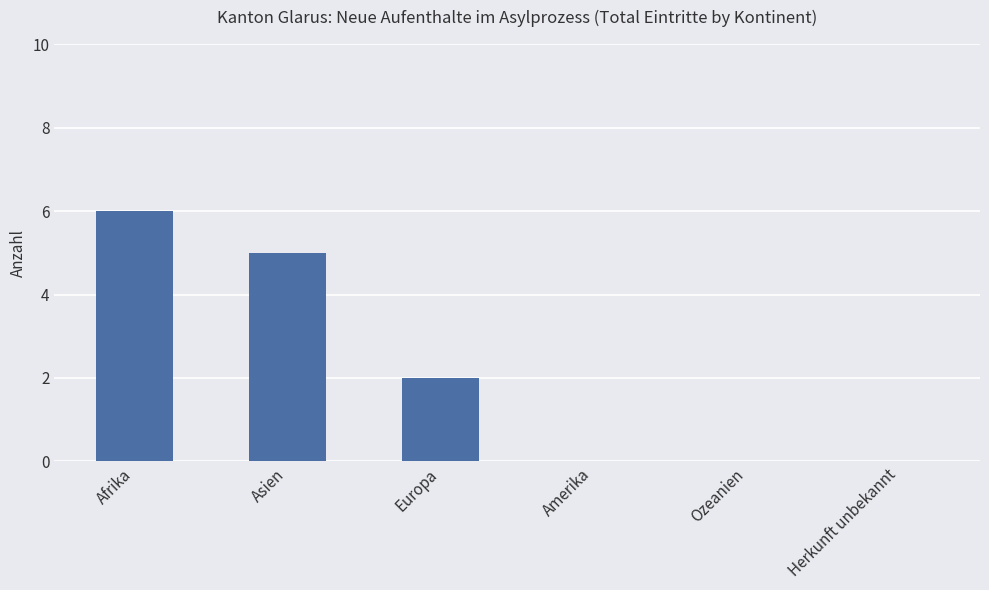

Which has a higher value, Asien or Ozeanien?

Asien